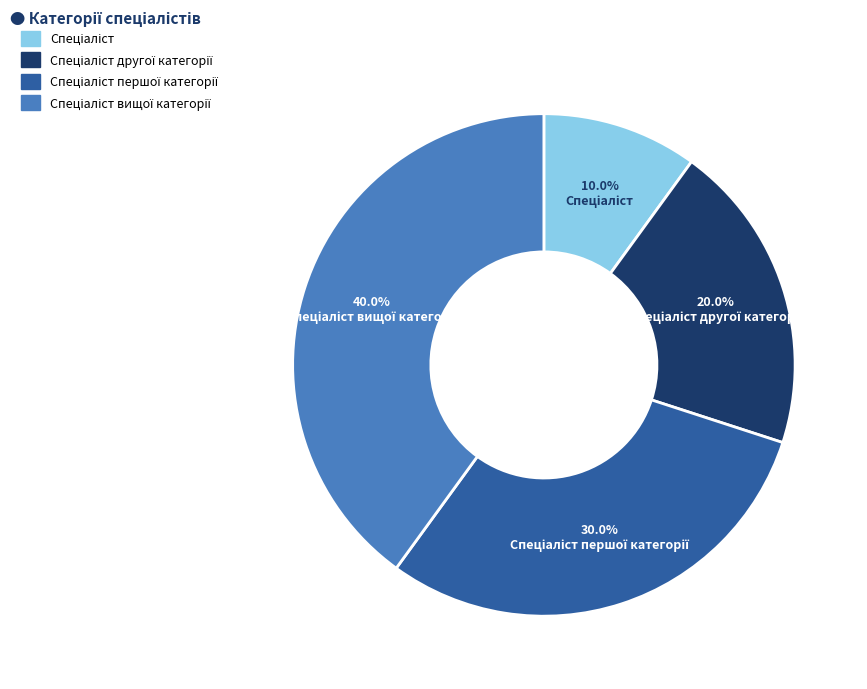

Is there a majority slice in this chart?

No